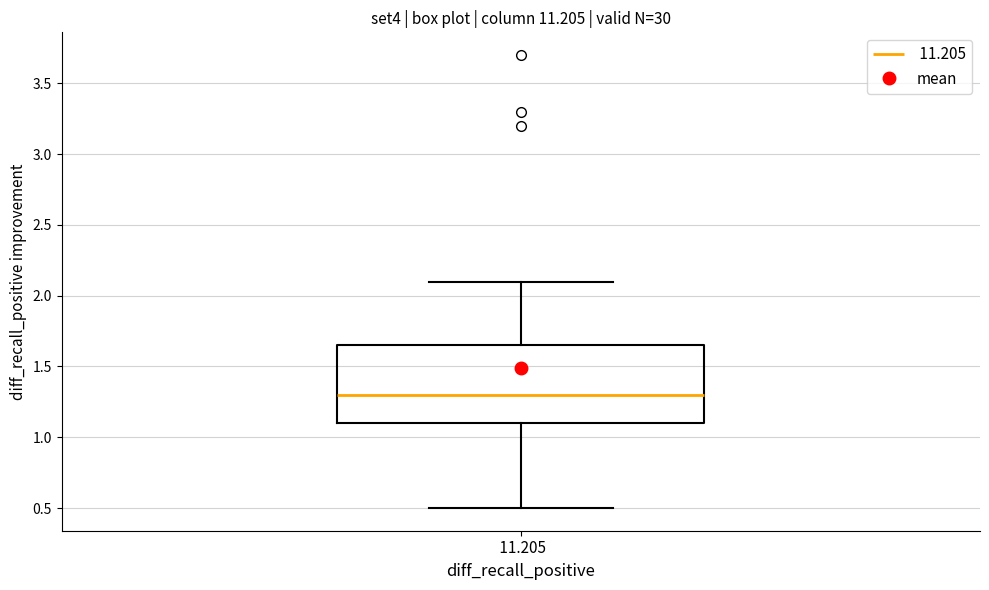

Where does the median line of the box at x = 11.205 sit on the y-axis? The values are not printed on the chart, so give them approximately, as read against the axis.

1.30